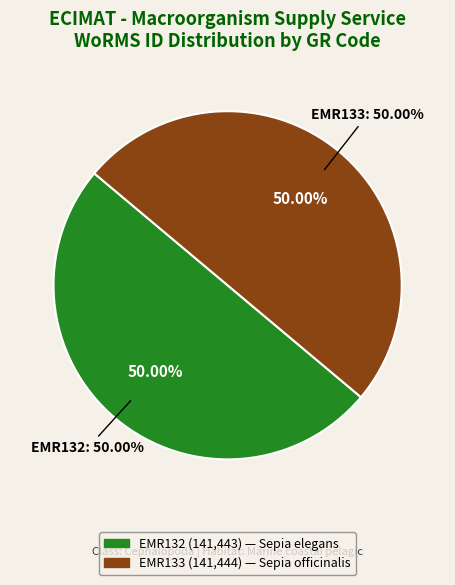

To the nearest percent, what percentage of the pie is EMR132?

50%